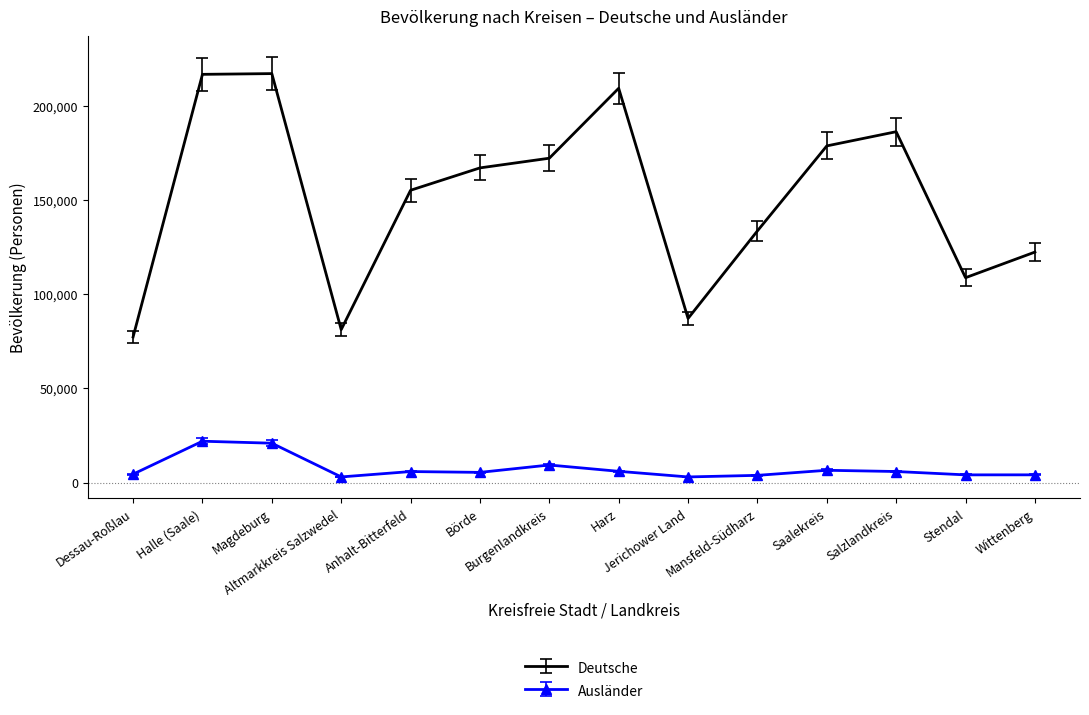

True or false: Ausländer and Deutsche cross at least once.

False